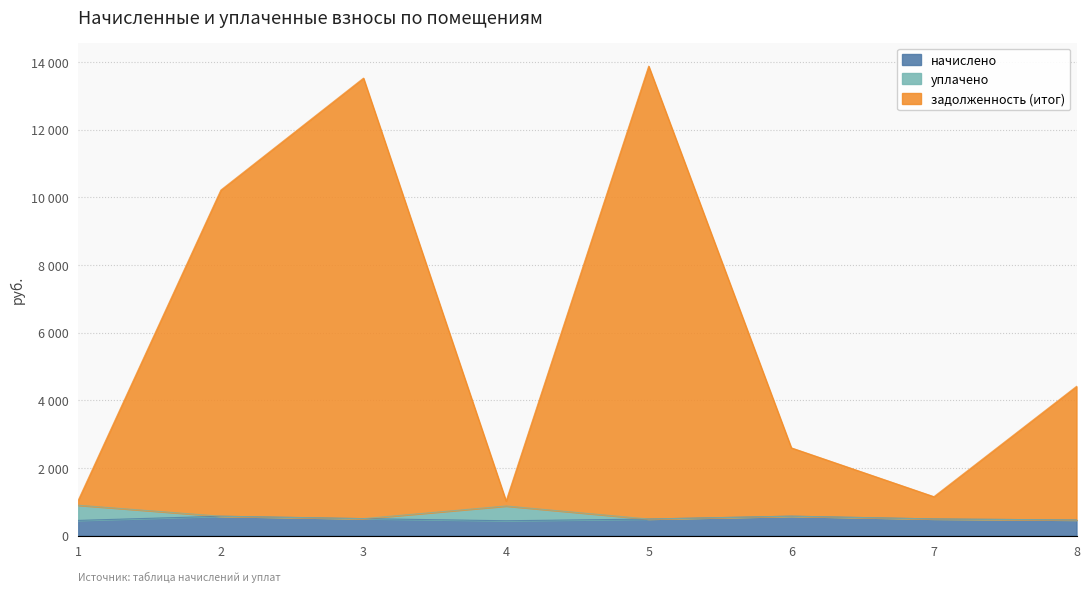

Count the number of categories in the chart.

8